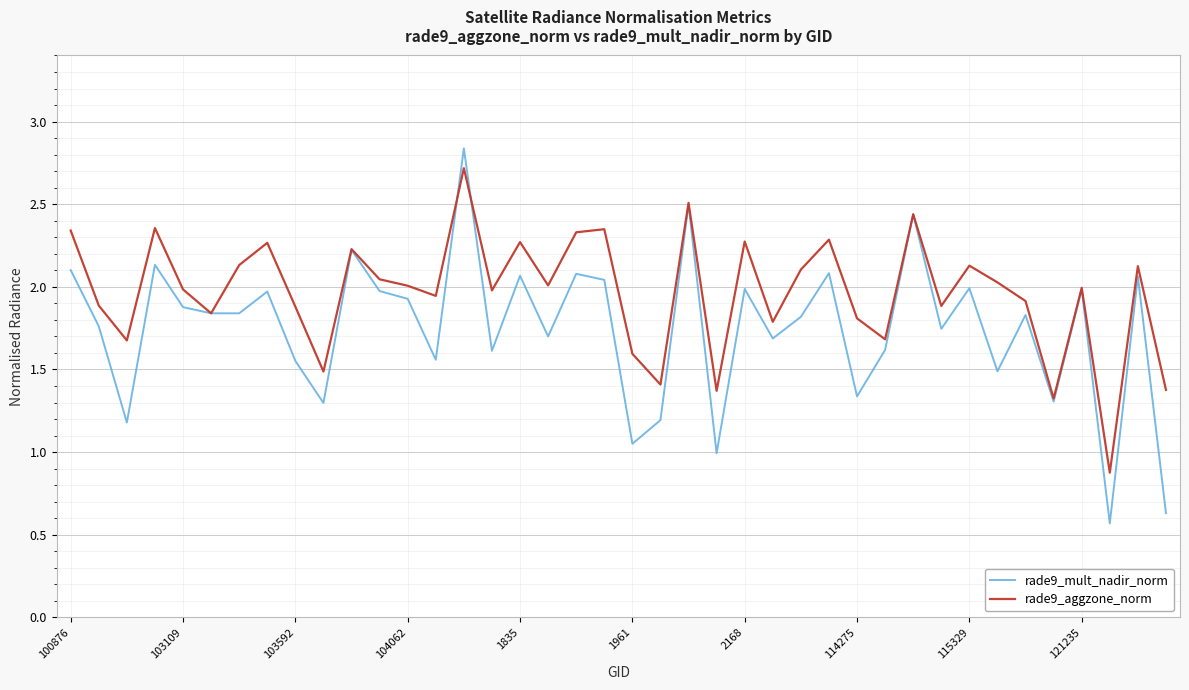

Rank the series by their average value, from lowest to highest.

rade9_mult_nadir_norm, rade9_aggzone_norm